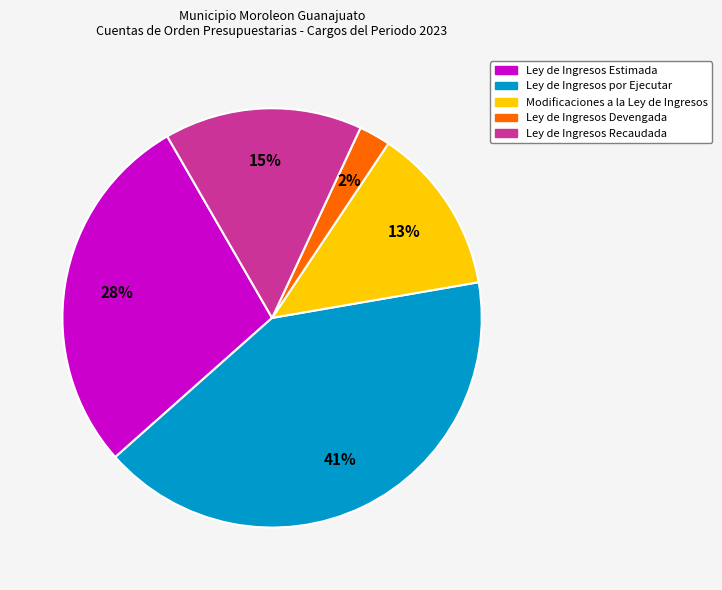

Do Modificaciones a la Ley de Ingresos and Ley de Ingresos por Ejecutar together represent more than half of the pie?

Yes